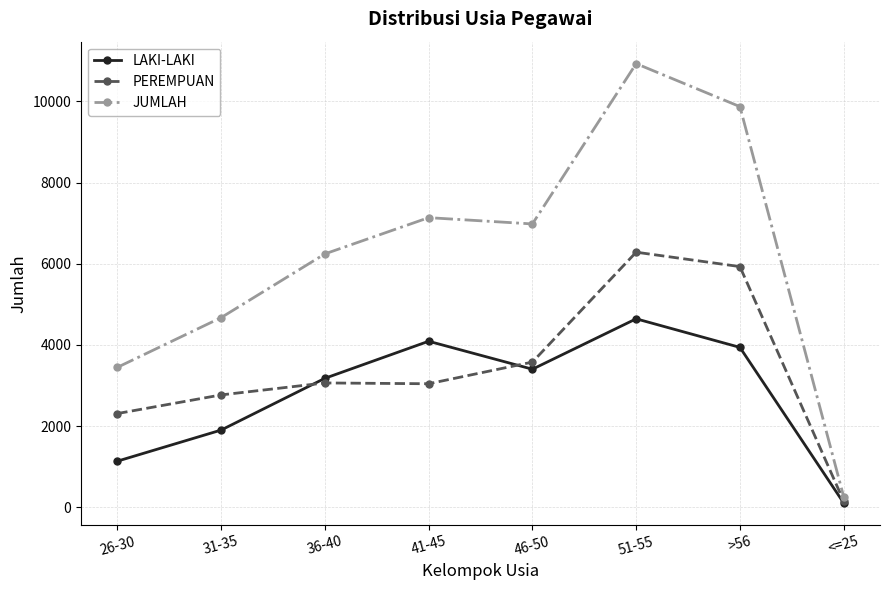

List the labels in order of JUMLAH value, largest first.

51-55, >56, 41-45, 46-50, 36-40, 31-35, 26-30, <=25